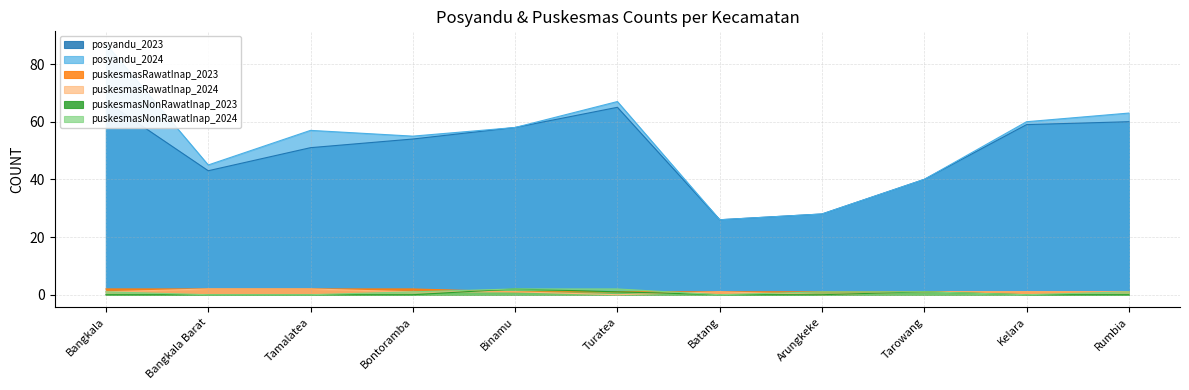

How many puskesmasNonRawatInap_2023 values are between 0 and 1?

10